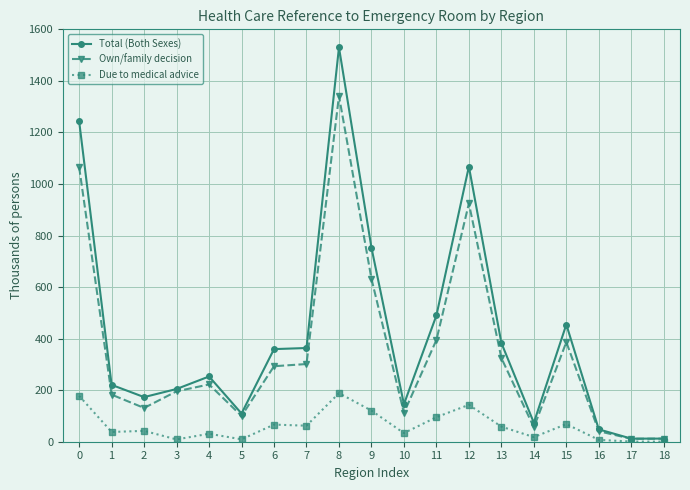

What are all the series names shown in the legend?

Total (Both Sexes), Own/family decision, Due to medical advice